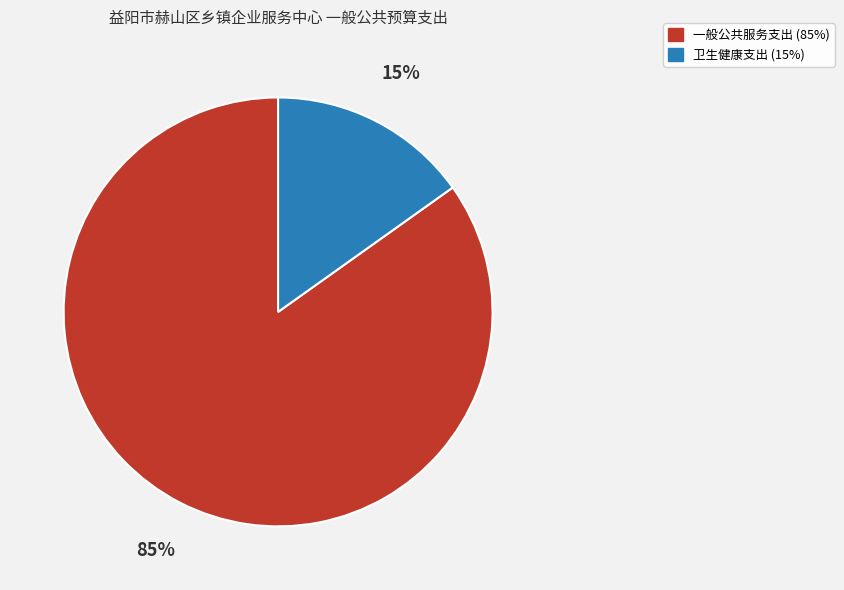

Which has a higher value, 卫生健康支出 or 一般公共服务支出?

一般公共服务支出